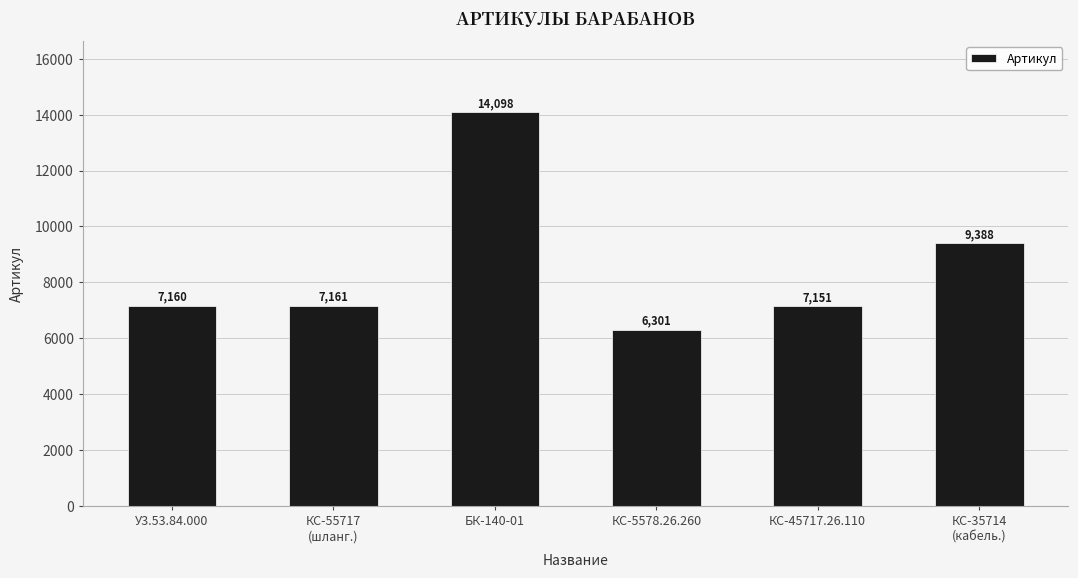

What is the ratio of the value at КС-45717.26.110 to the value at У3.53.84.000?

1.0